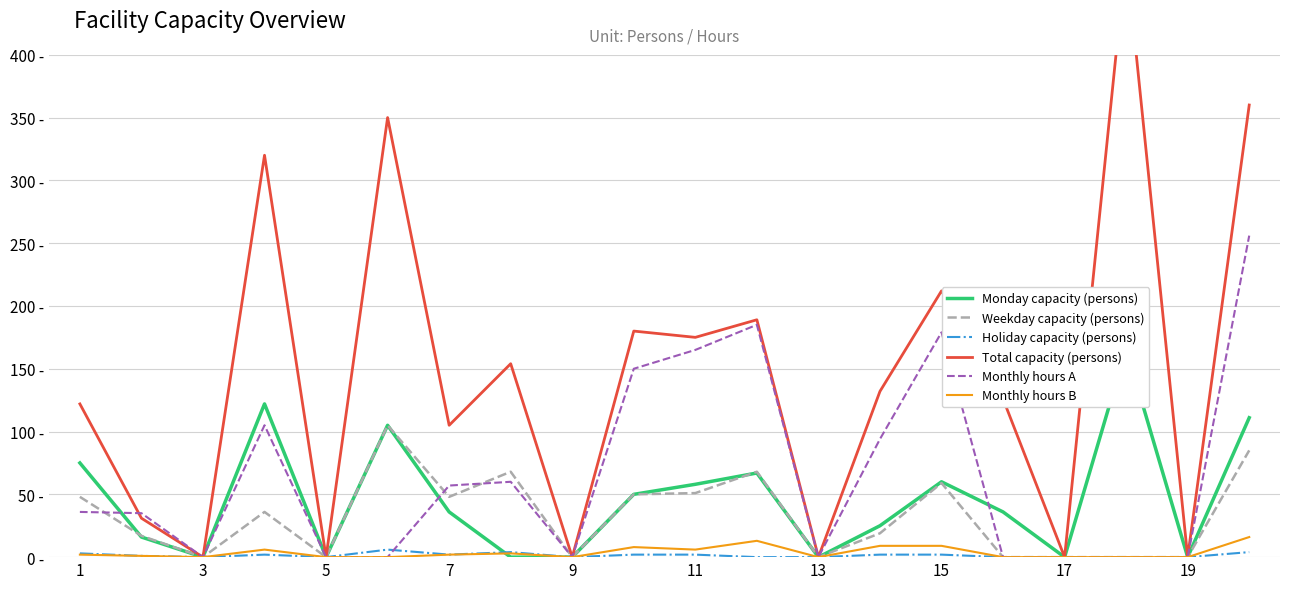

What is the difference between the maximum and minimum values in the Monthly hours A series?

256